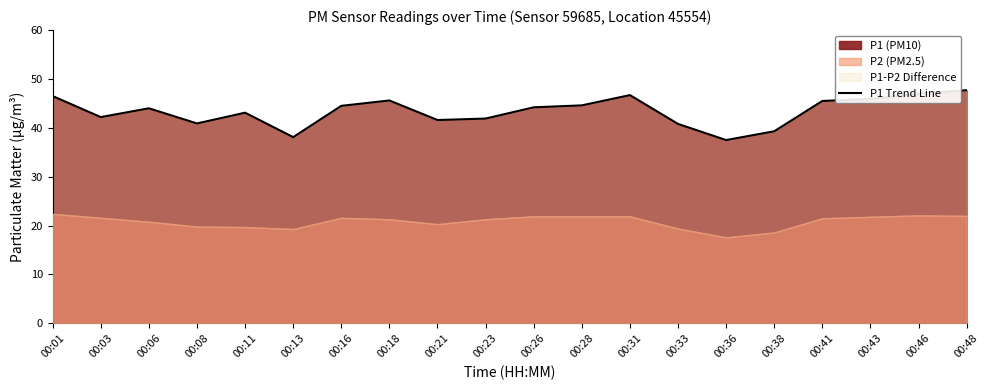

What is the change in value from 00:13 to 00:18?

+7.5